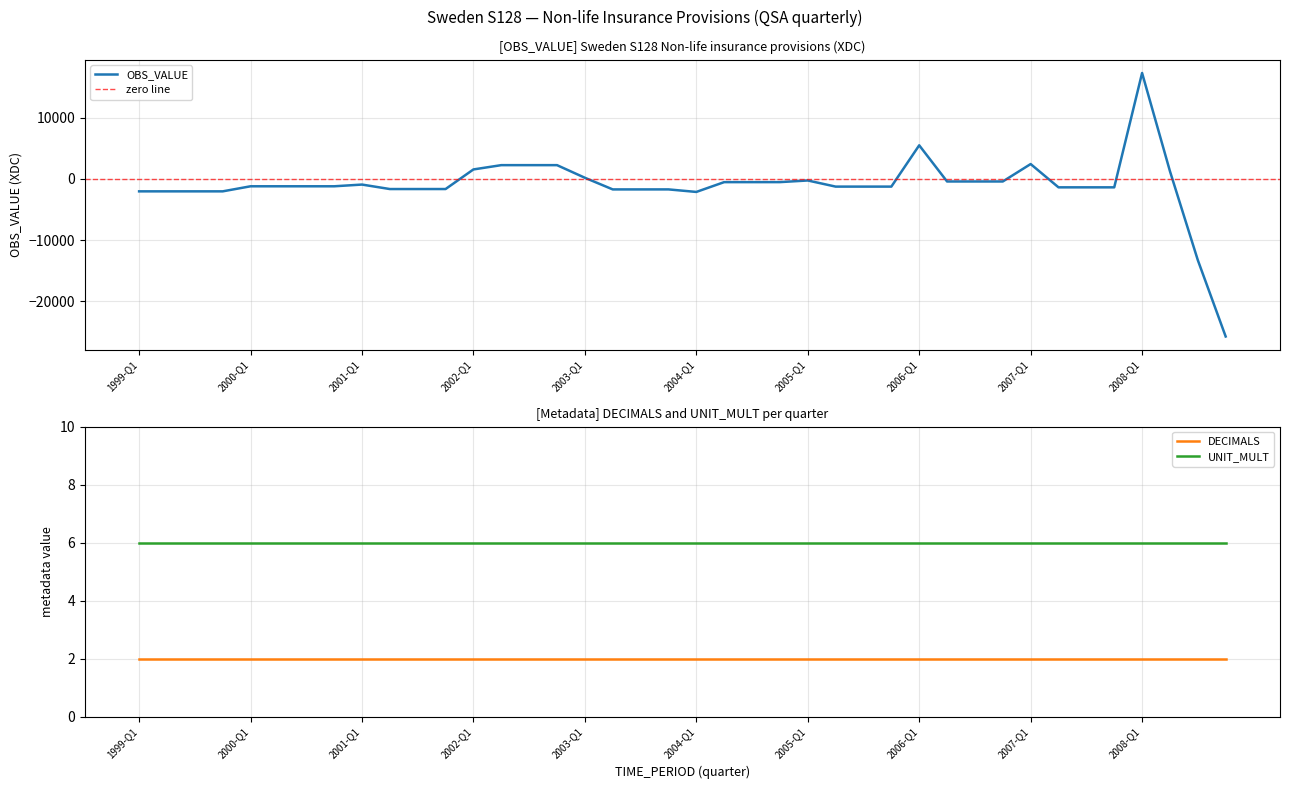

True or false: UNIT_MULT has a value of 6 at 2003-Q4.

True